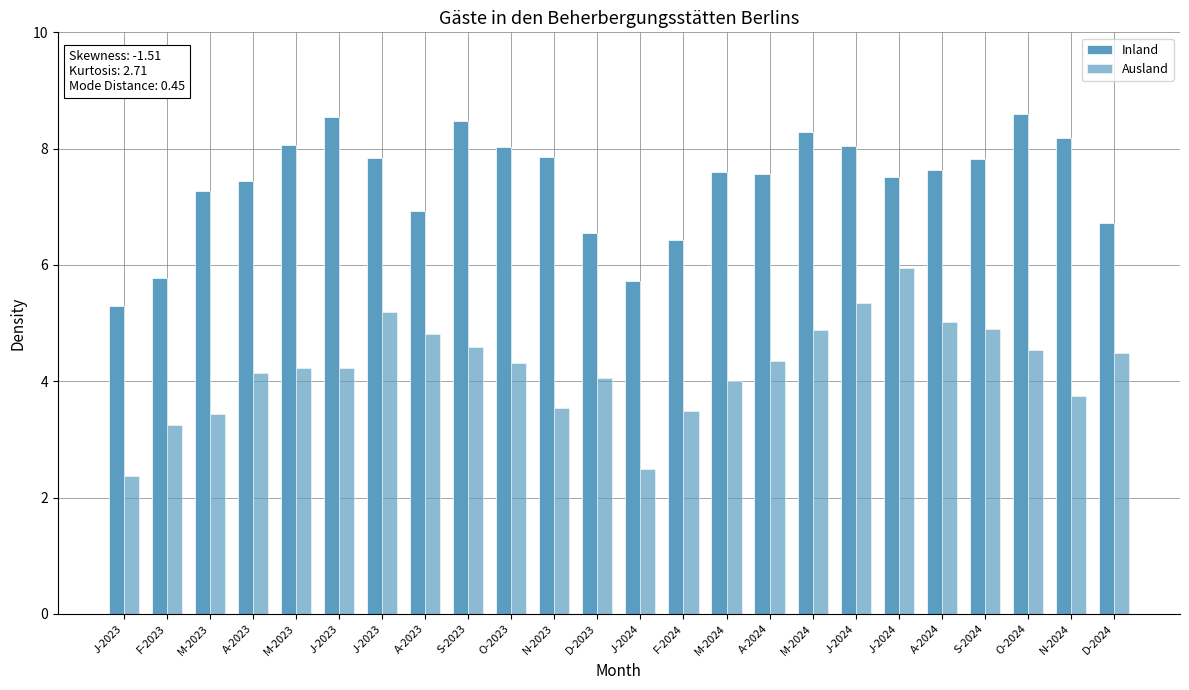

Reading left to right, transcribe all the data shown in this chart.

Inland: J-2023=5.3	F-2023=5.8	M-2023=7.3	A-2023=7.5	M-2023=8.1	J-2023=8.5	J-2023=7.8	A-2023=6.9	S-2023=8.5	O-2023=8.0	N-2023=7.9	D-2023=6.6	J-2024=5.7	F-2024=6.4	M-2024=7.6	A-2024=7.6	M-2024=8.3	J-2024=8.1	J-2024=7.5	A-2024=7.6	S-2024=7.8	O-2024=8.6	N-2024=8.2	D-2024=6.7
Ausland: J-2023=2.4	F-2023=3.3	M-2023=3.4	A-2023=4.1	M-2023=4.2	J-2023=4.2	J-2023=5.2	A-2023=4.8	S-2023=4.6	O-2023=4.3	N-2023=3.5	D-2023=4.1	J-2024=2.5	F-2024=3.5	M-2024=4.0	A-2024=4.4	M-2024=4.9	J-2024=5.3	J-2024=6.0	A-2024=5.0	S-2024=4.9	O-2024=4.5	N-2024=3.7	D-2024=4.5